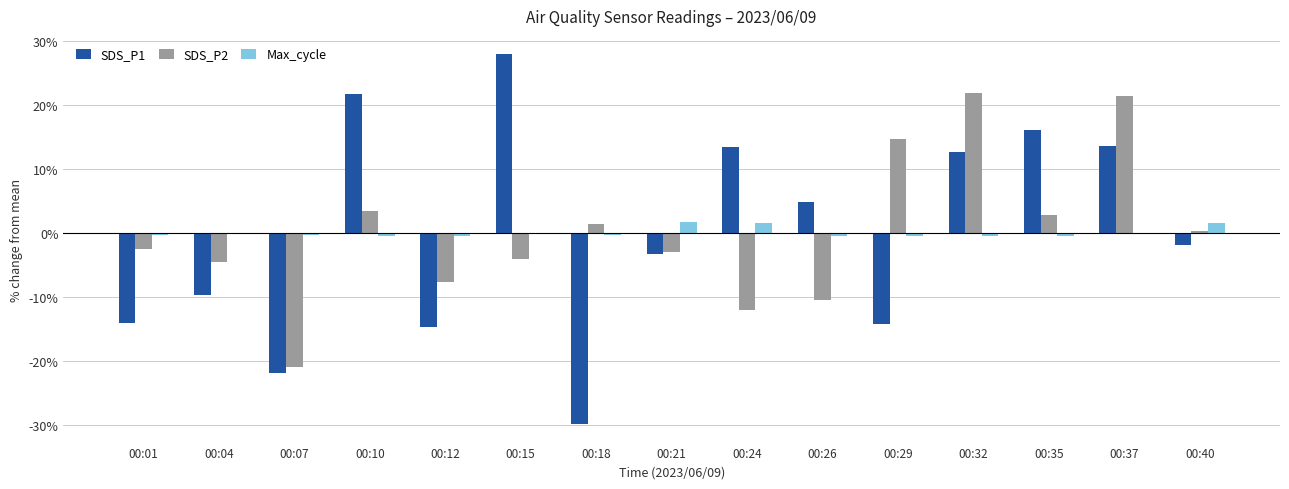

How many positive values does the SDS_P1 series have?

7